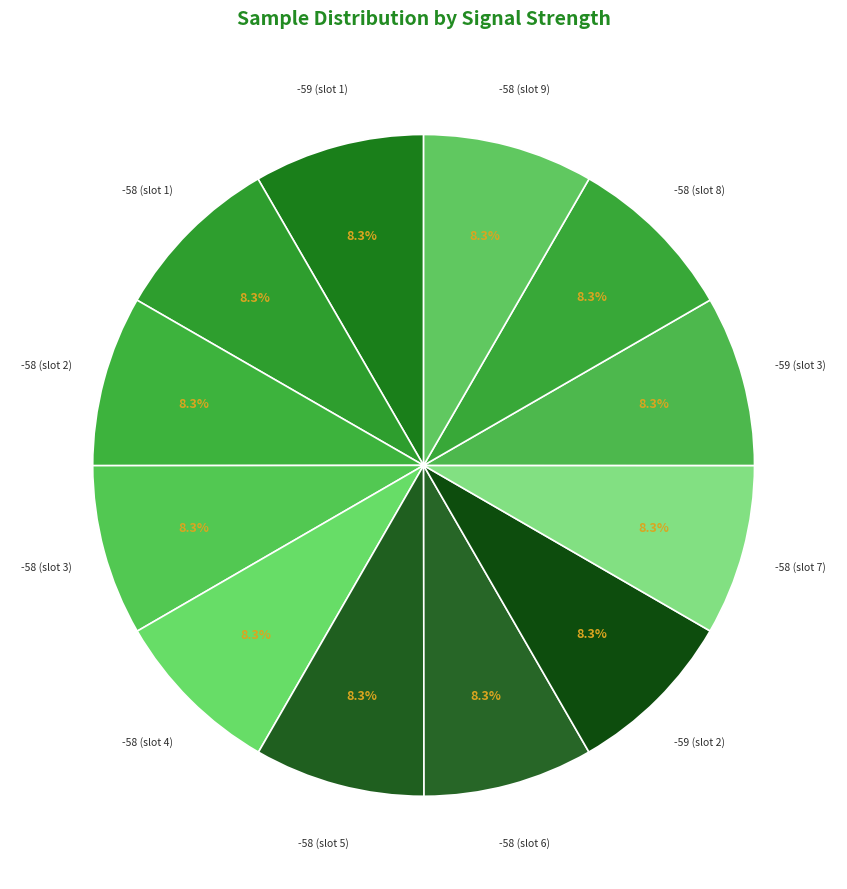

What is the ratio of the value at -58 (slot 2) to the value at -58 (slot 9)?

1.0